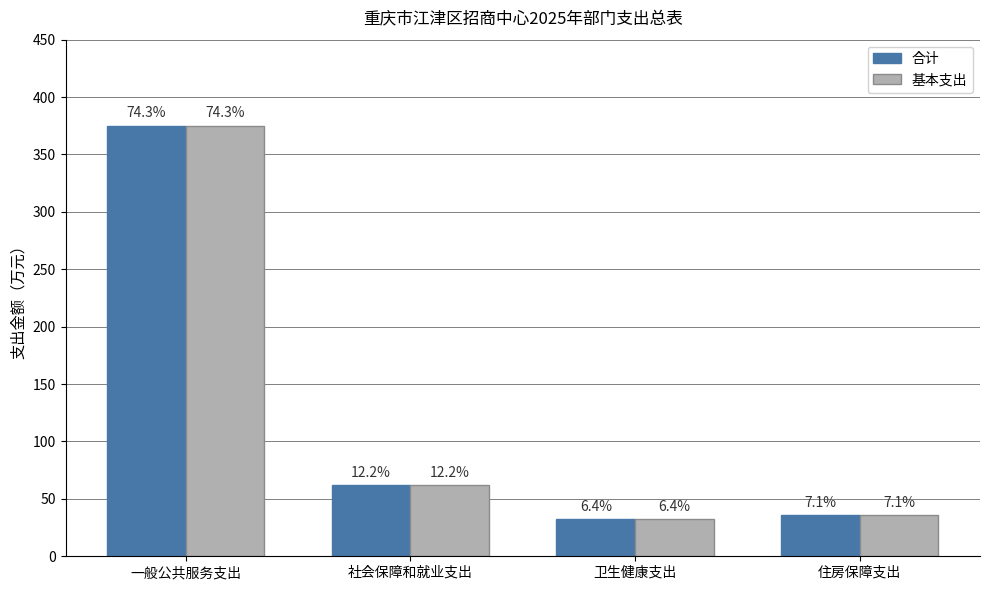

What are all the series names shown in the legend?

合计, 基本支出